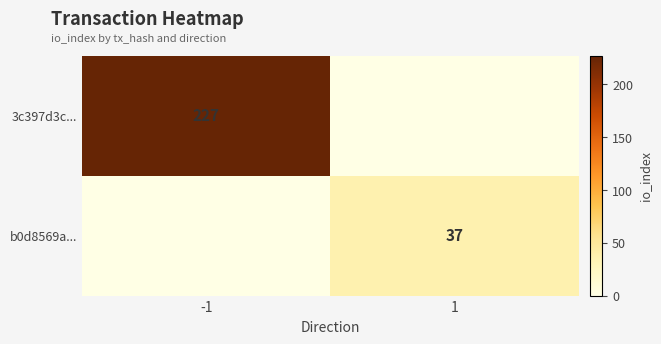

At how many categories does at least one series exceed 43?

1